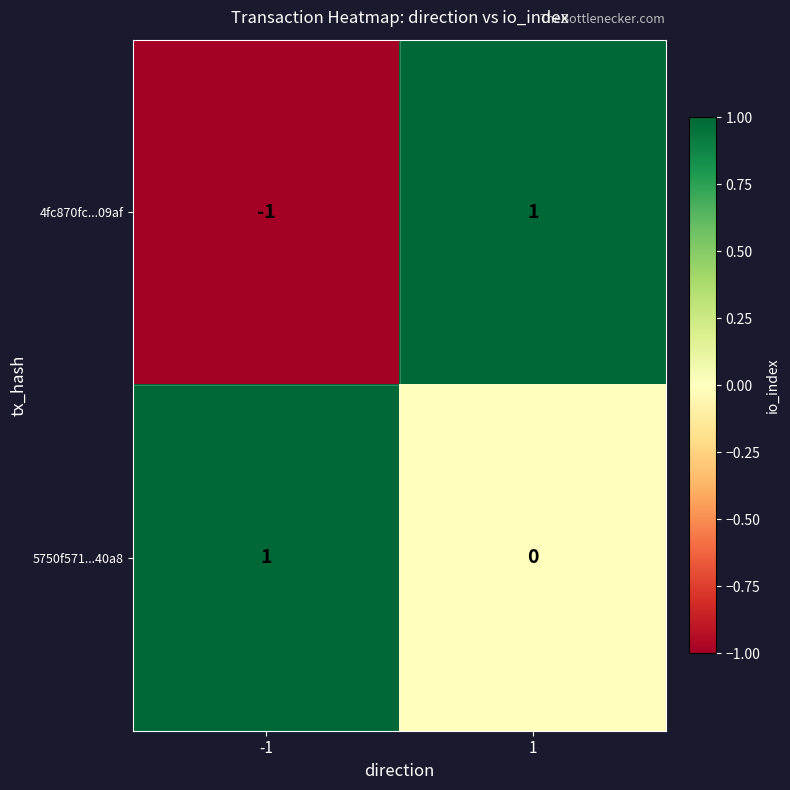

Which series changed the most between -1 and 1?

4fc870fc...09af